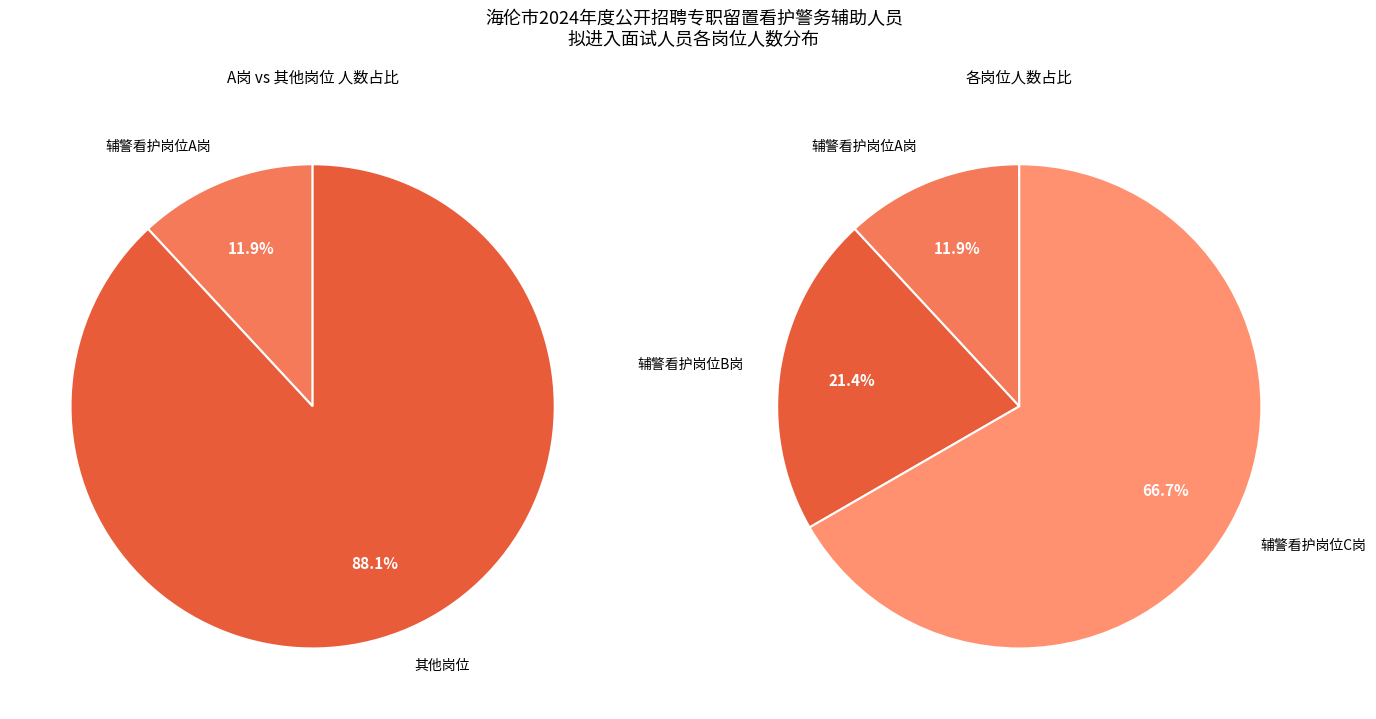

Rank the categories by value from lowest to highest.

辅警看护岗位A岗, 辅警看护岗位B岗, 辅警看护岗位C岗